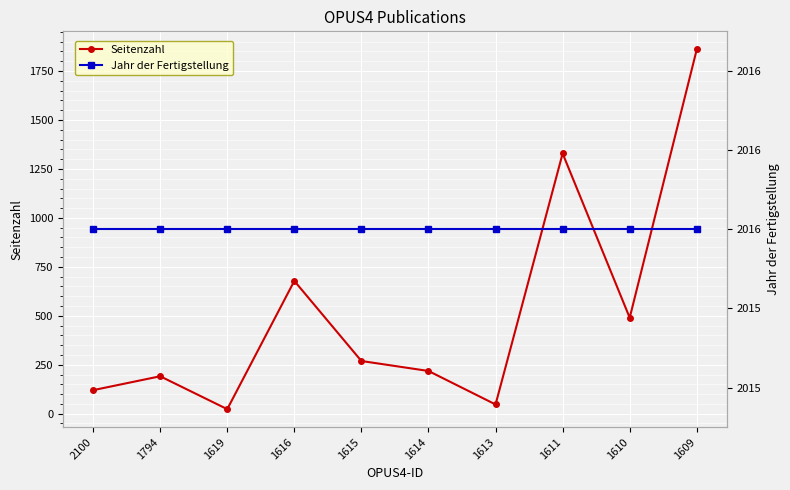

List the series in order of their overall mean, lowest first.

Seitenzahl, Jahr der Fertigstellung